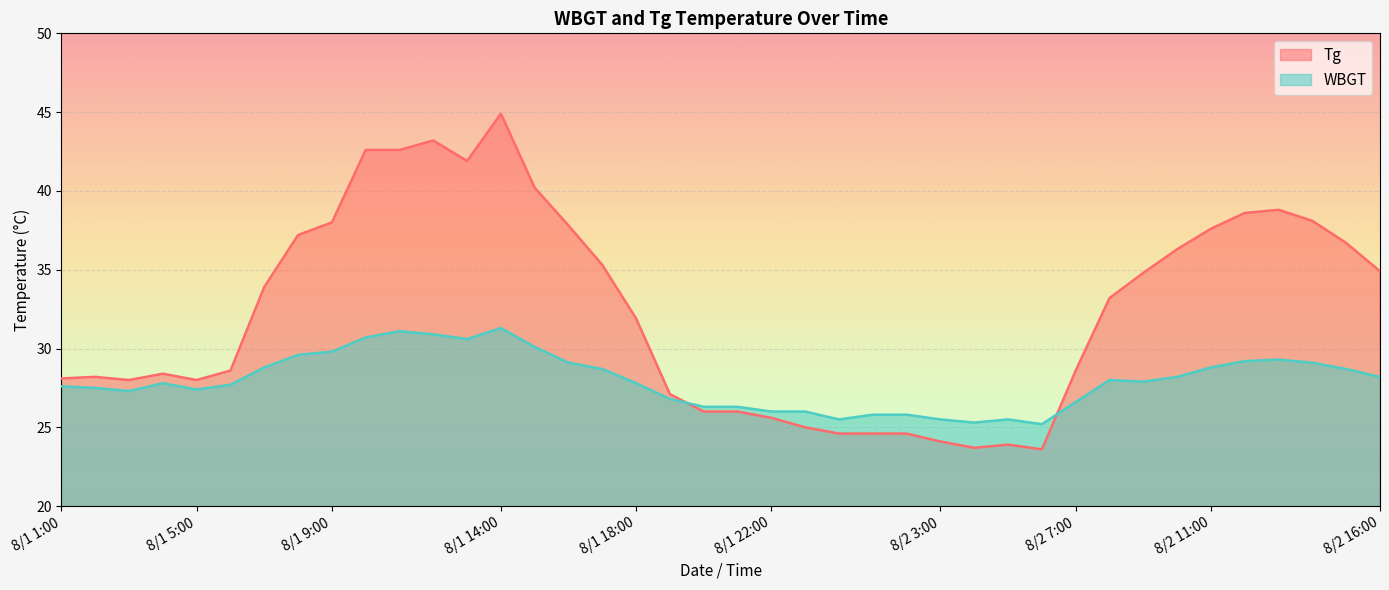

The value of Tg at 8/2 16:00 is 55.3. True or false?

False